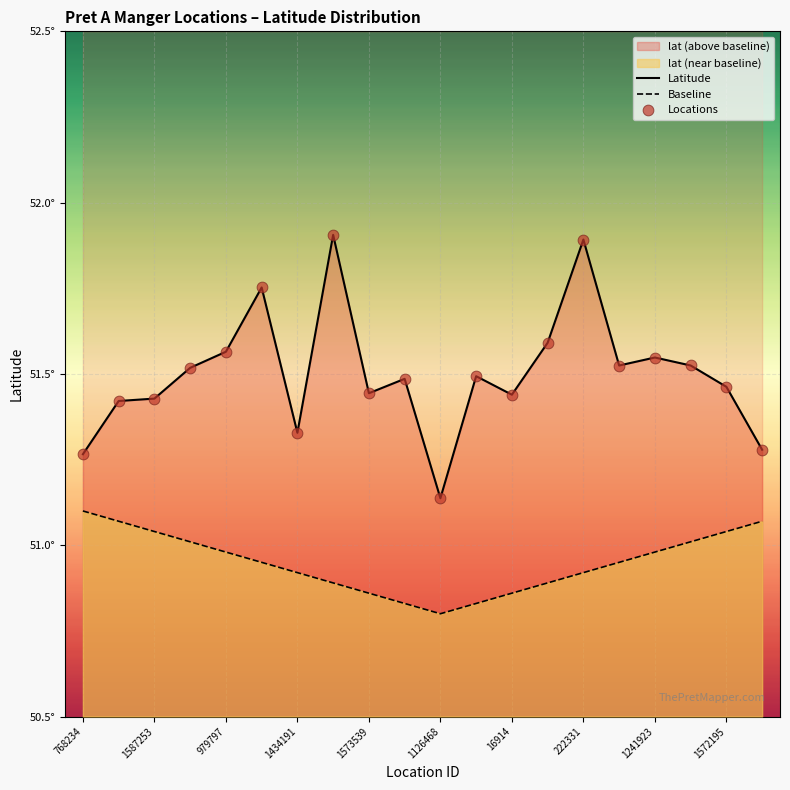

Which series reaches the minimum Y coordinate?

Baseline